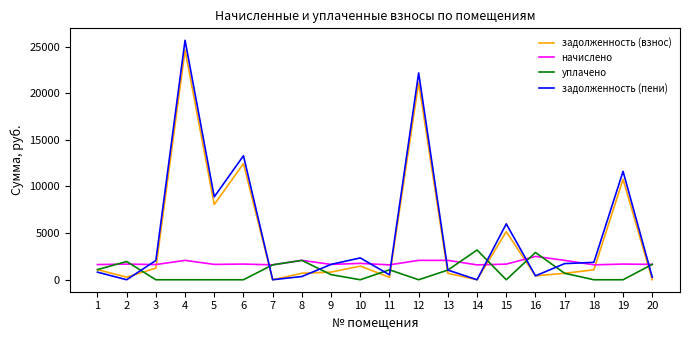

What is the total value across all series at 4?

52385.3